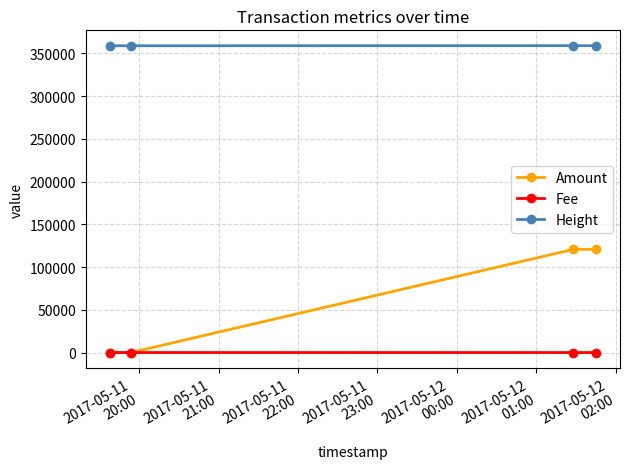

True or false: Height has more than 1 interior local peaks.

False